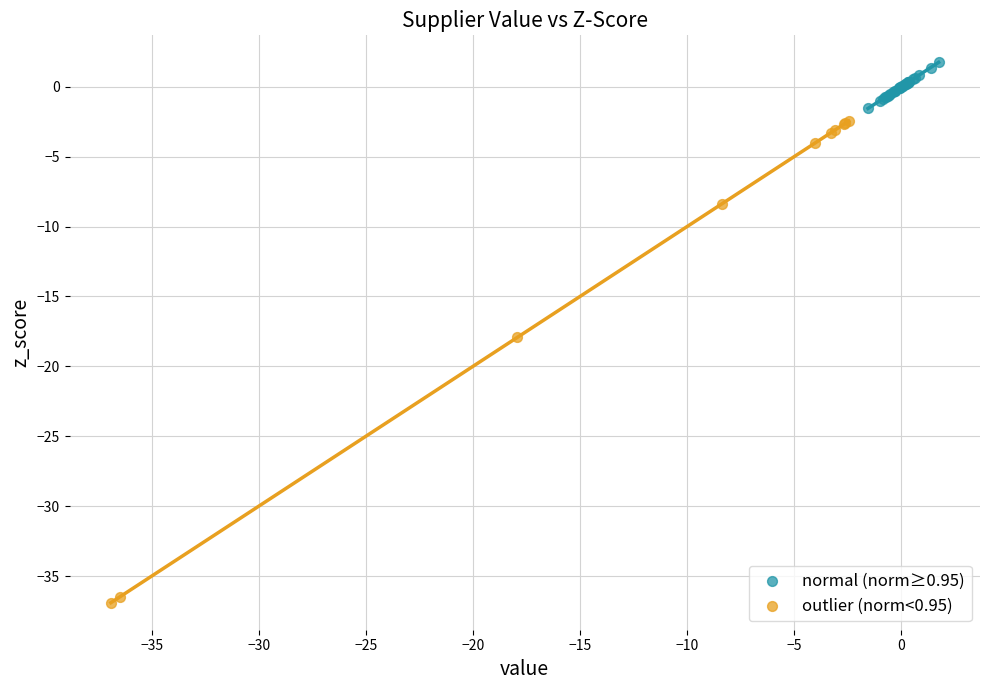

Which series has the widest spread of Y values?

outlier (norm<0.95)